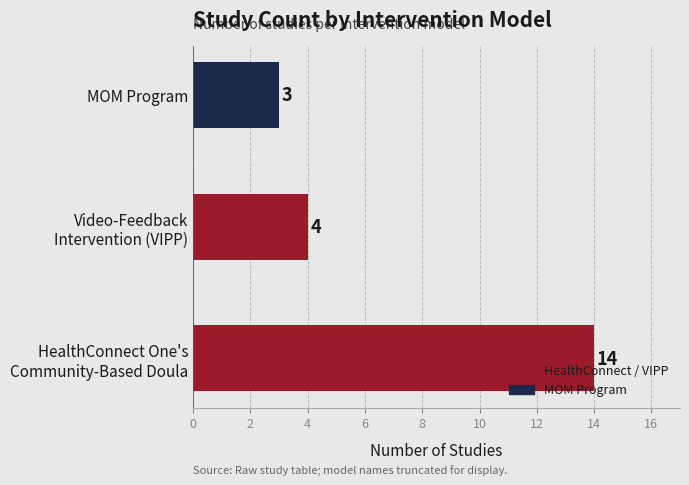

Reading bottom to top, what are all the values shown in this chart?

14	4	3